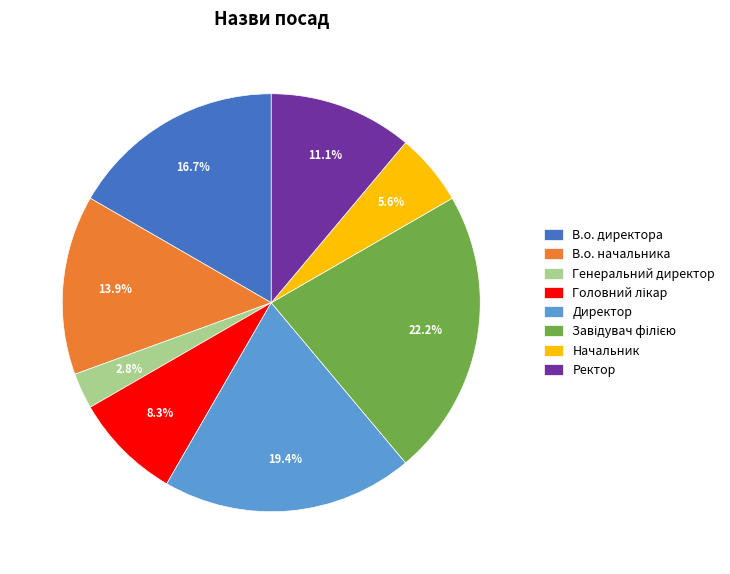

Which category has the smallest portion of the pie?

Генеральний директор